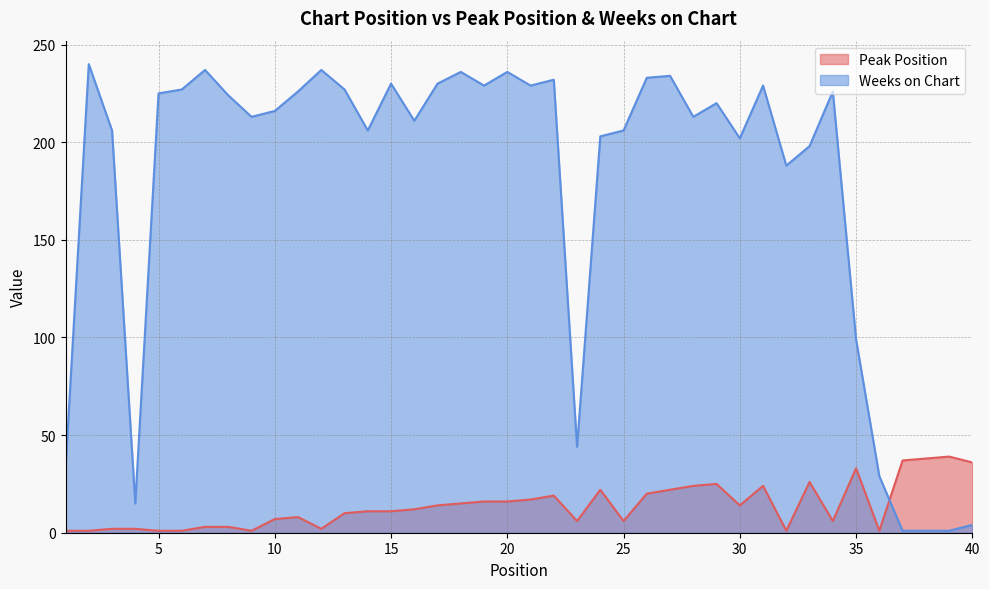

Is it true that Peak Position equals 3 at 8?

True